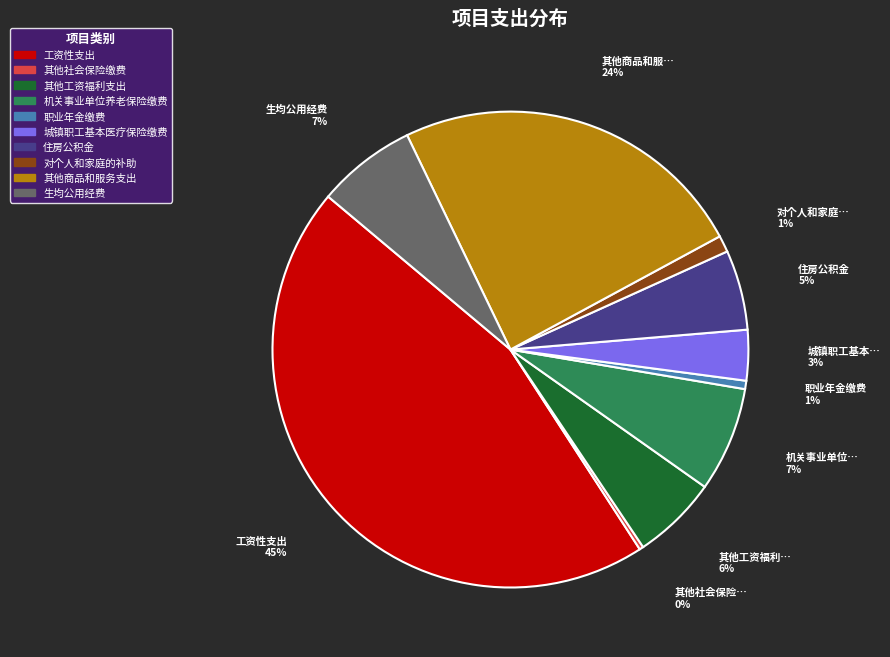

The 对个人和家庭的补助 slice represents 1% of the pie. True or false?

True